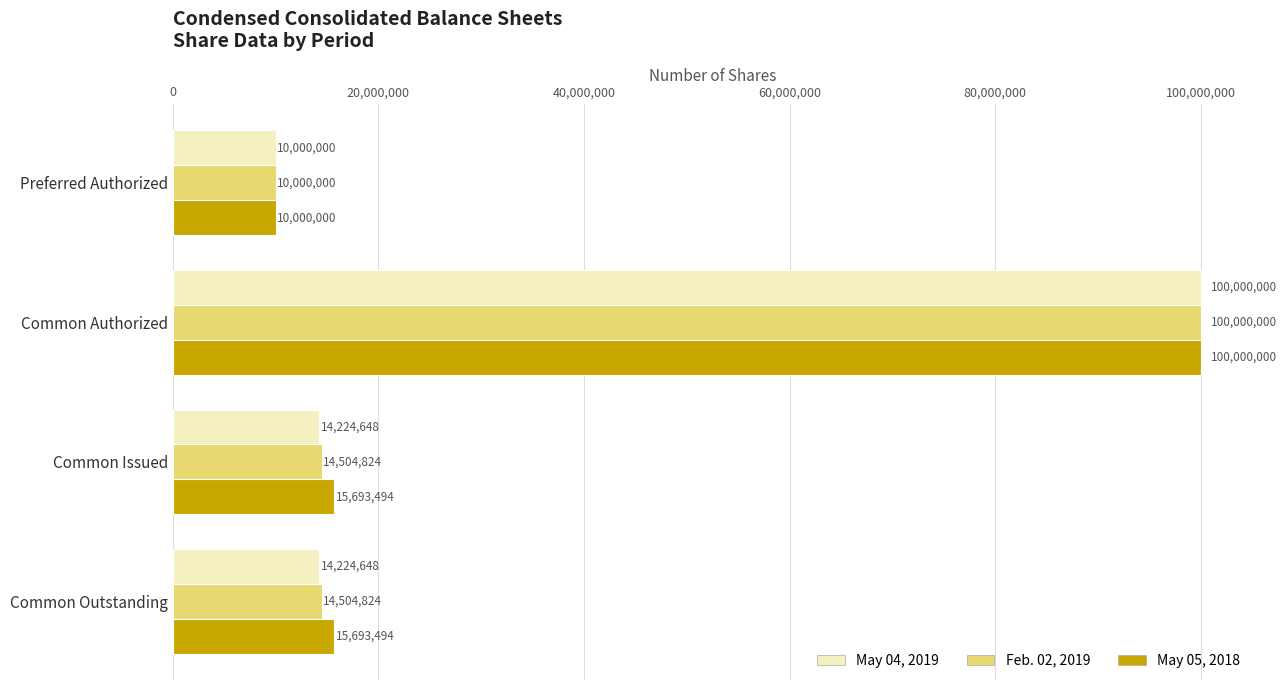

What is the average value of the May 04, 2019 series?

34612324